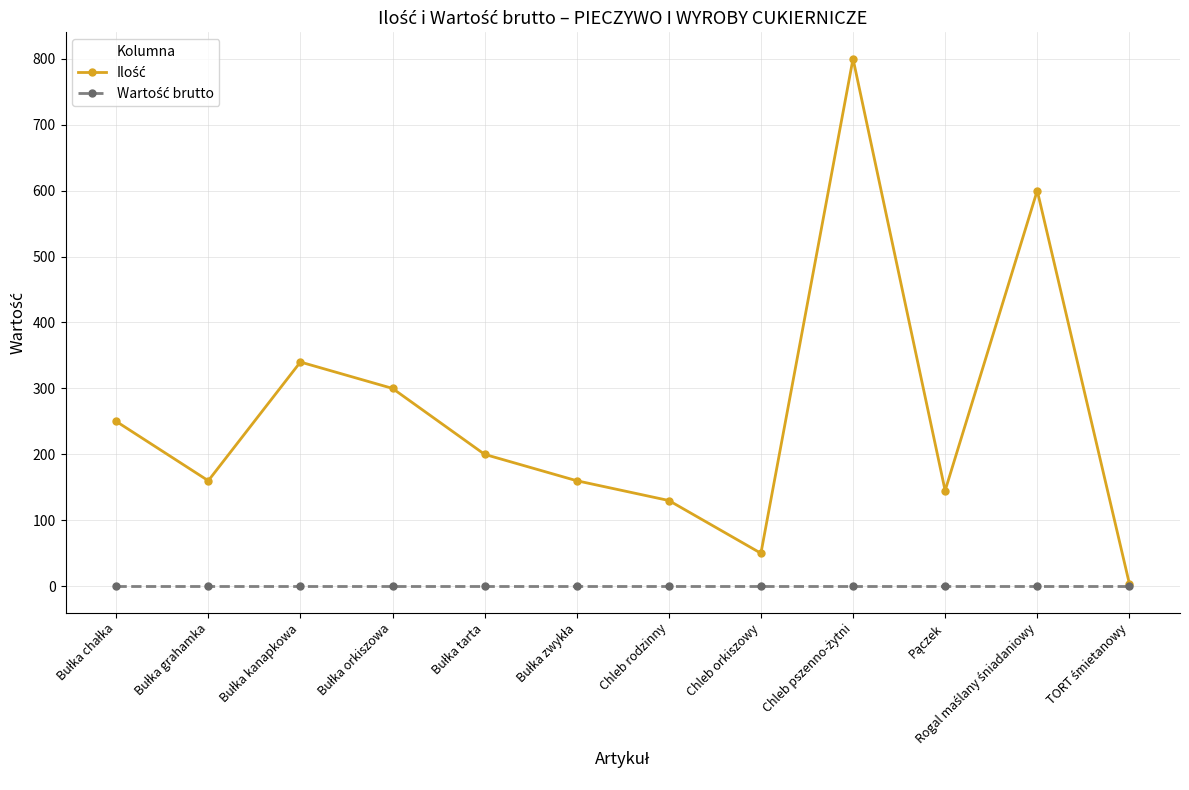

At how many categories does at least one series exceed 242?

5